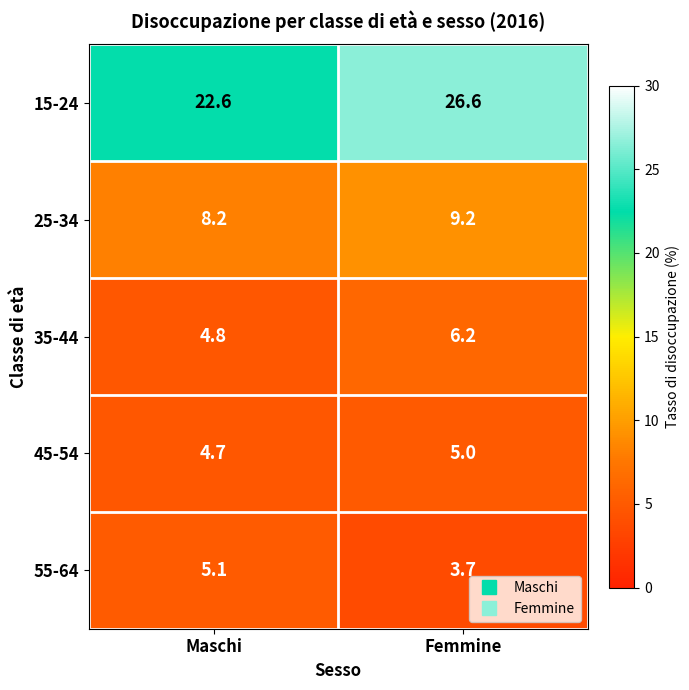

What is the difference between the 35-44 values at Femmine and Maschi?

1.4